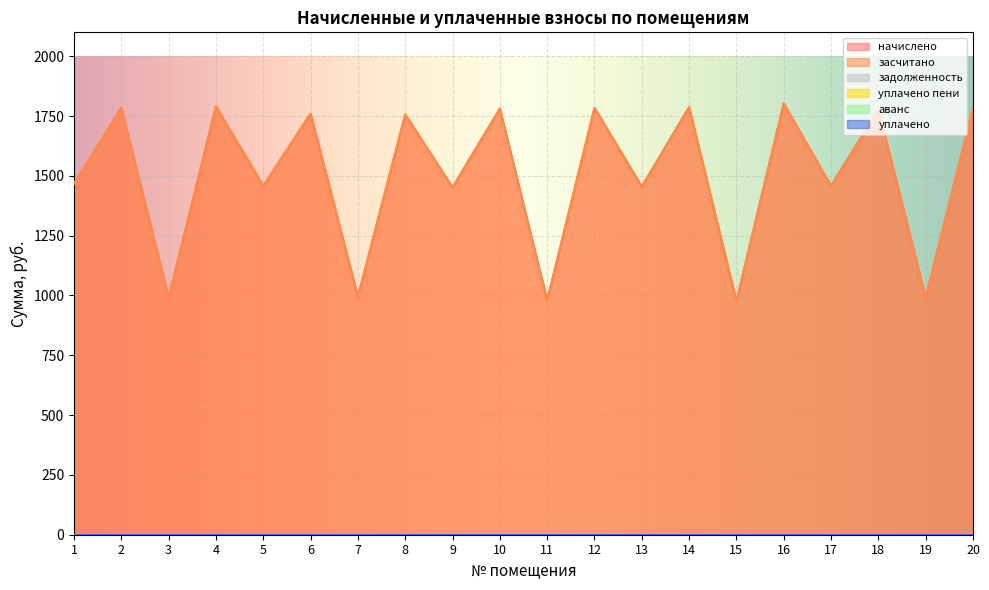

True or false: уплачено and задолженность cross at least once.

False